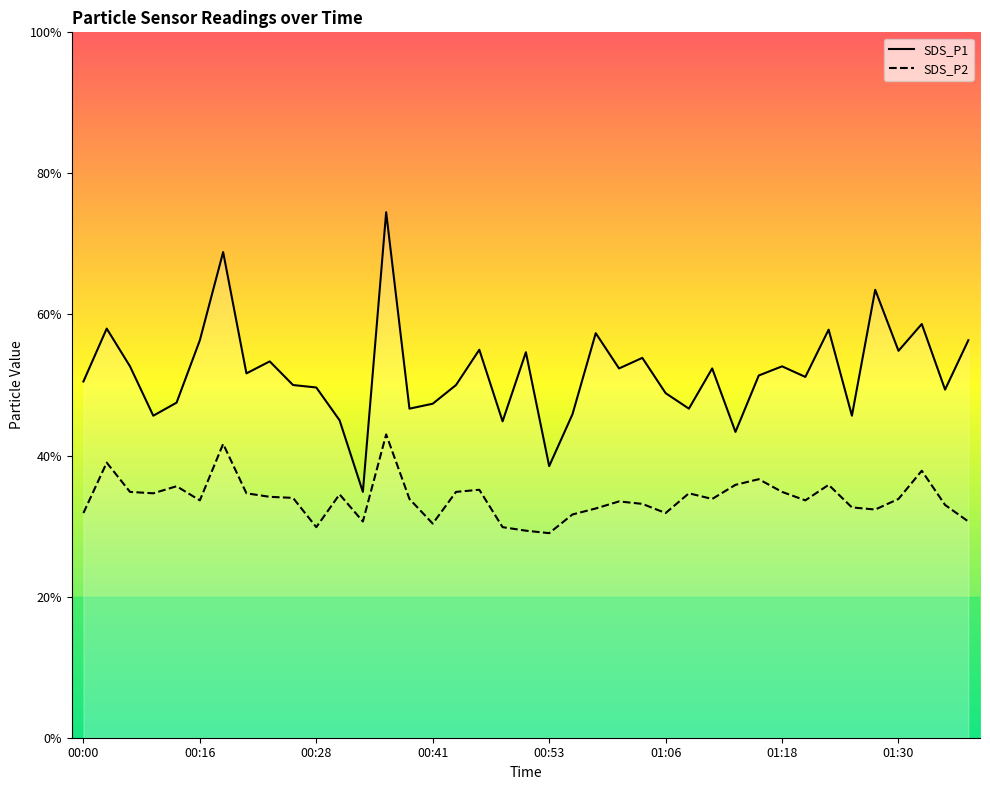

Is it true that SDS_P1 equals 13.0 at 01:35?

False